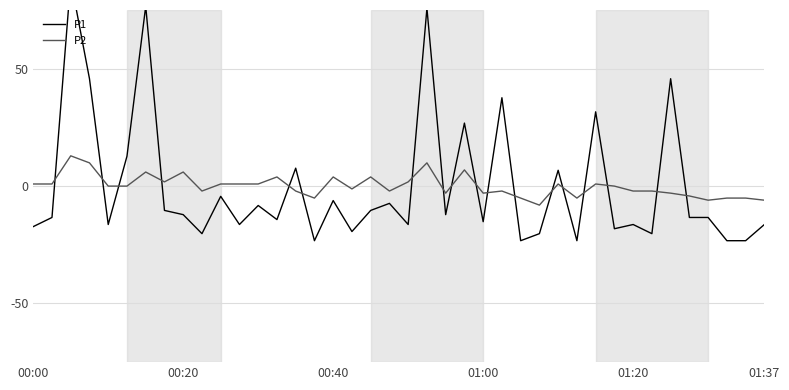

Rank the series by their maximum value, from highest to lowest.

P1, P2